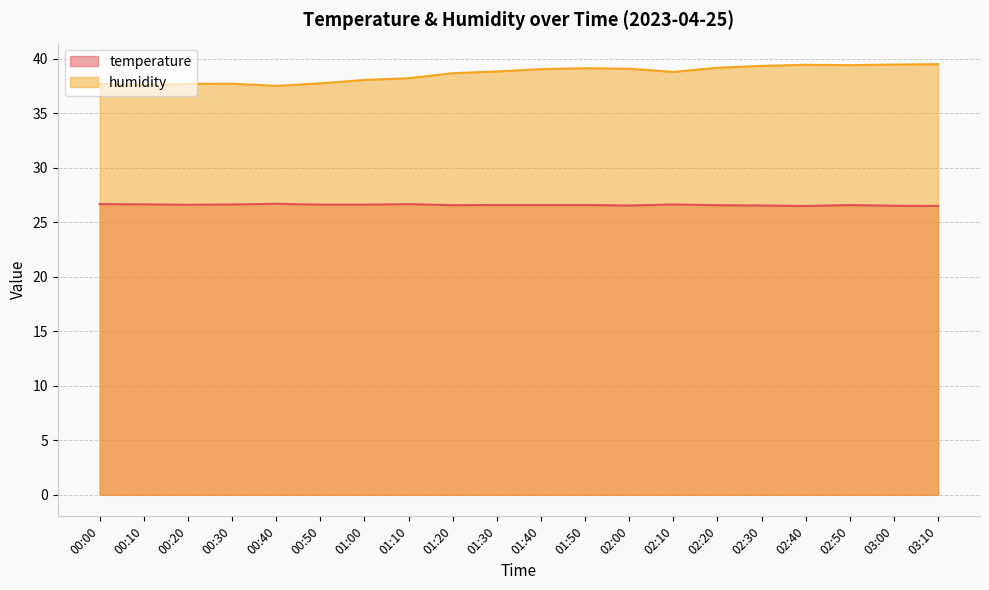

What is the difference between the maximum and minimum values in the humidity series?

2.0